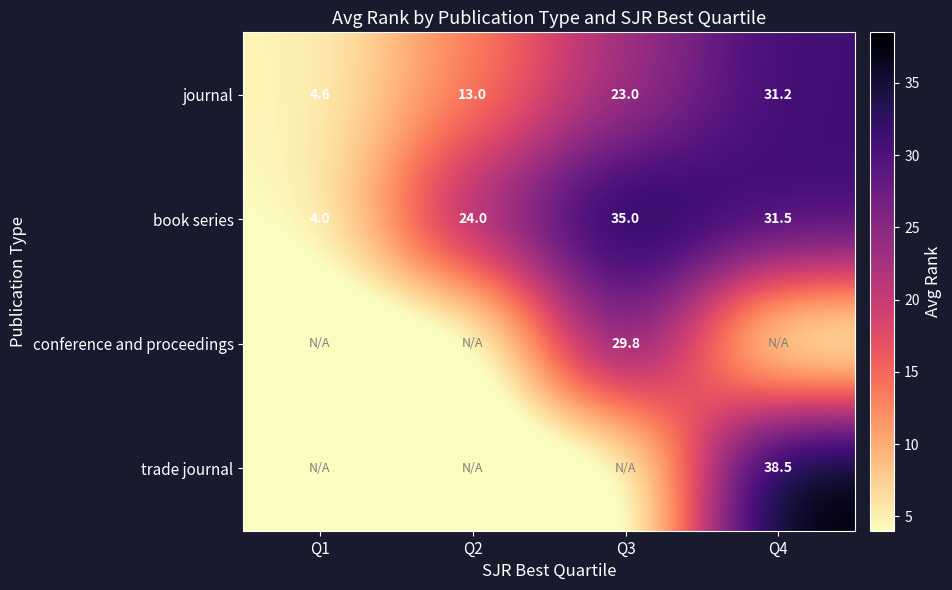

What is the sum of all journal values?

71.8